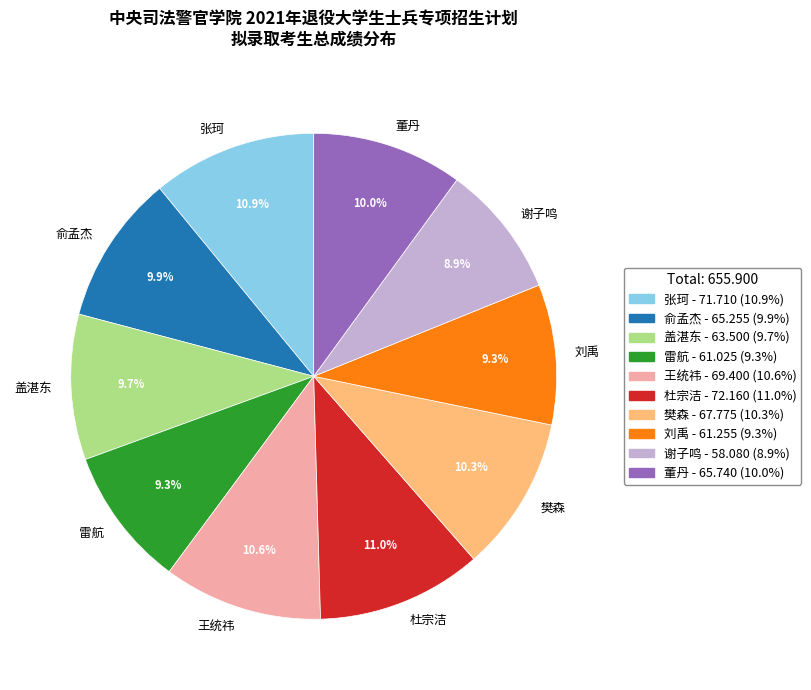

Approximately how many times larger is the value at 谢子鸣 compared to 王统祎?

0.8